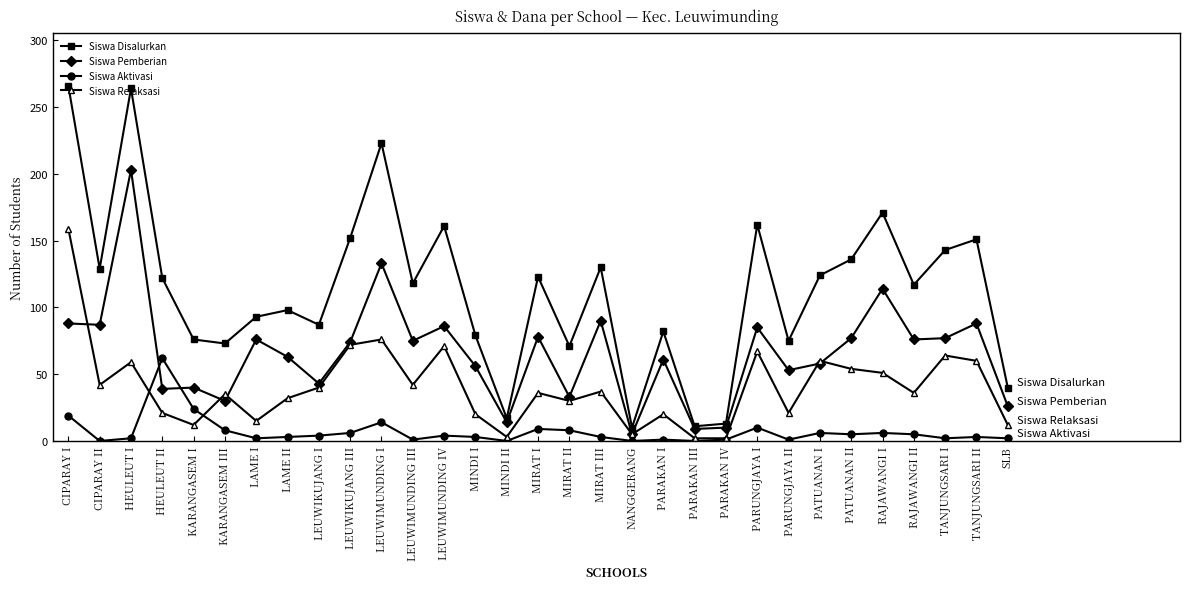

What is the difference between the second highest and second lowest values in the Siswa Relaksasi series?

74